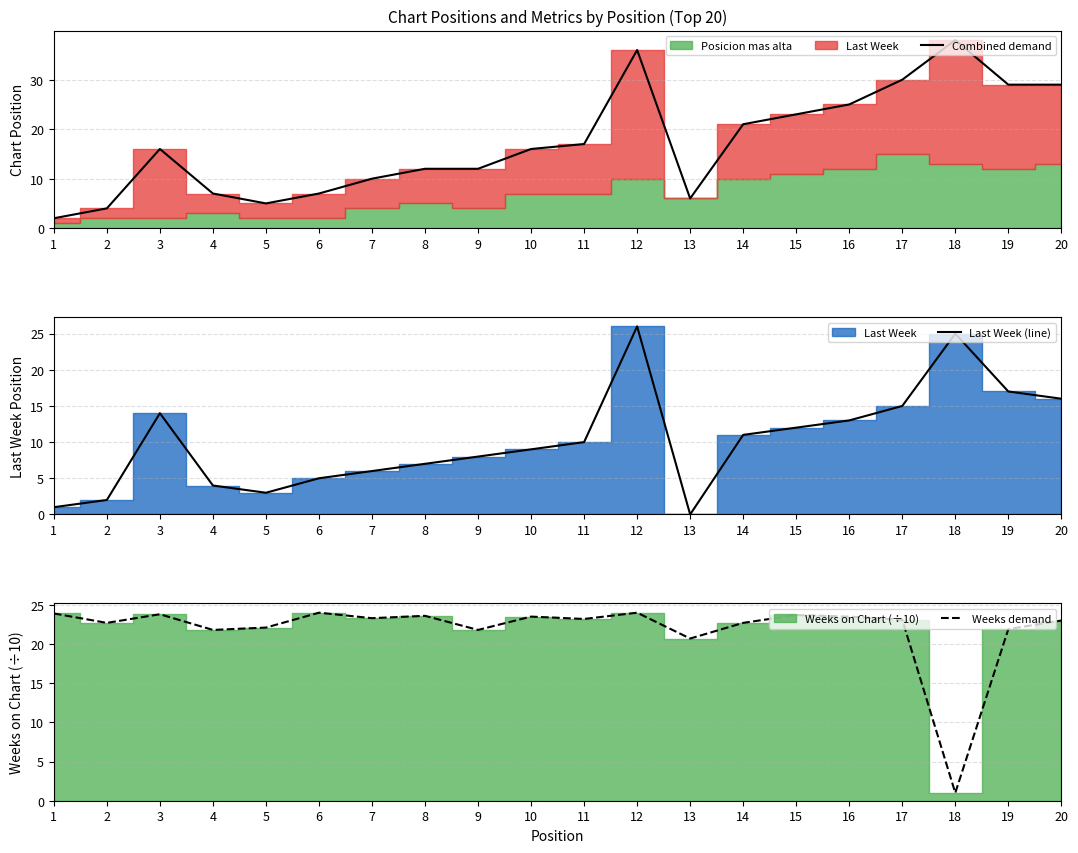

In Combined demand, how many points are lower than both neighbors (excluding endpoints)?

2